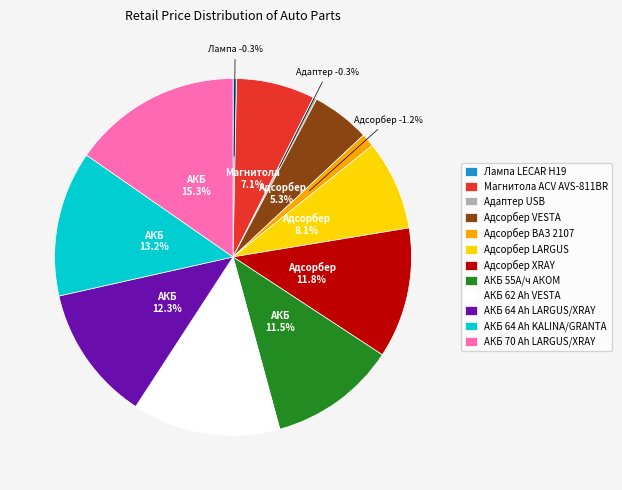

How many segments does this pie chart have?

12